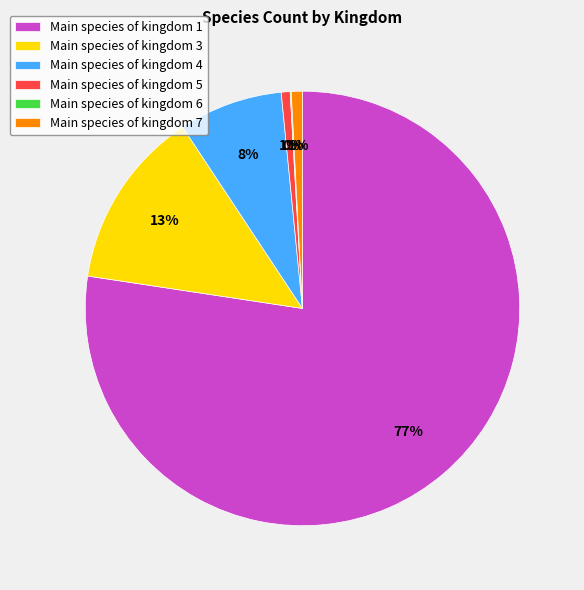

To the nearest percent, what is the average slice percentage?

17%